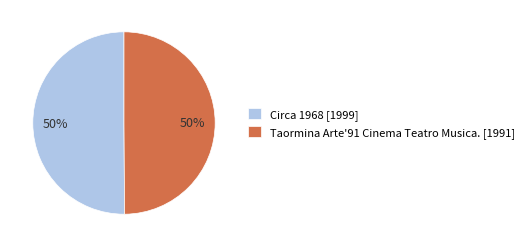

Is it true that Taormina Arte'91 Cinema Teatro Musica. is 50% of the pie?

True